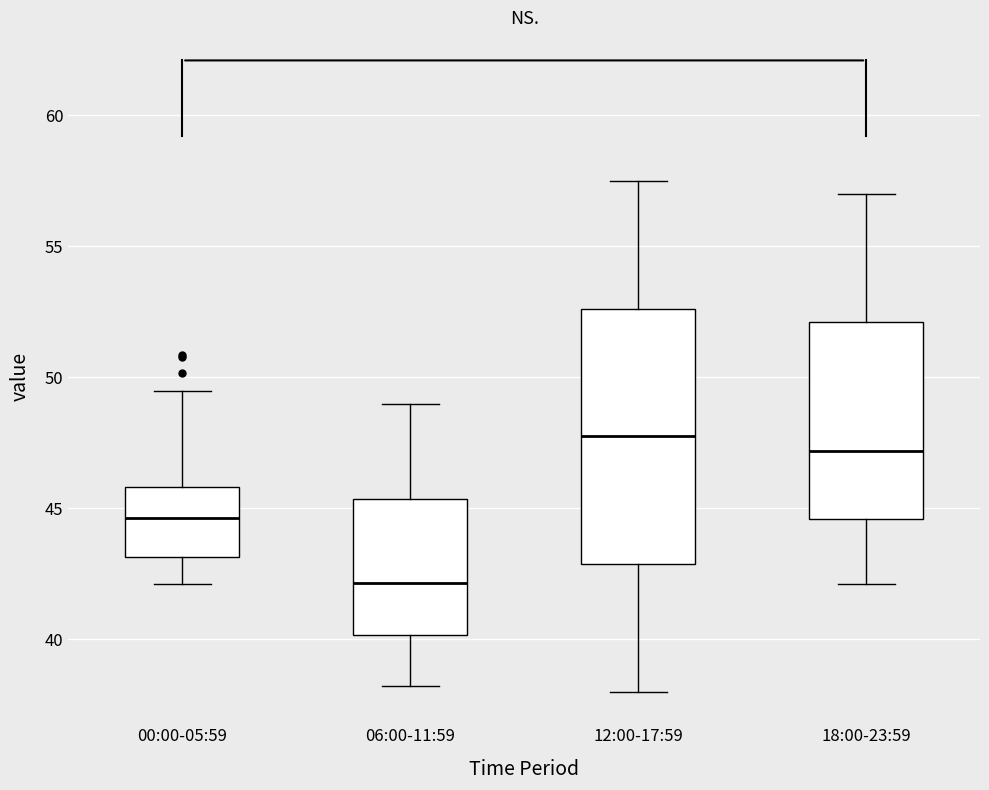

Which box has the highest median line?

12:00-17:59